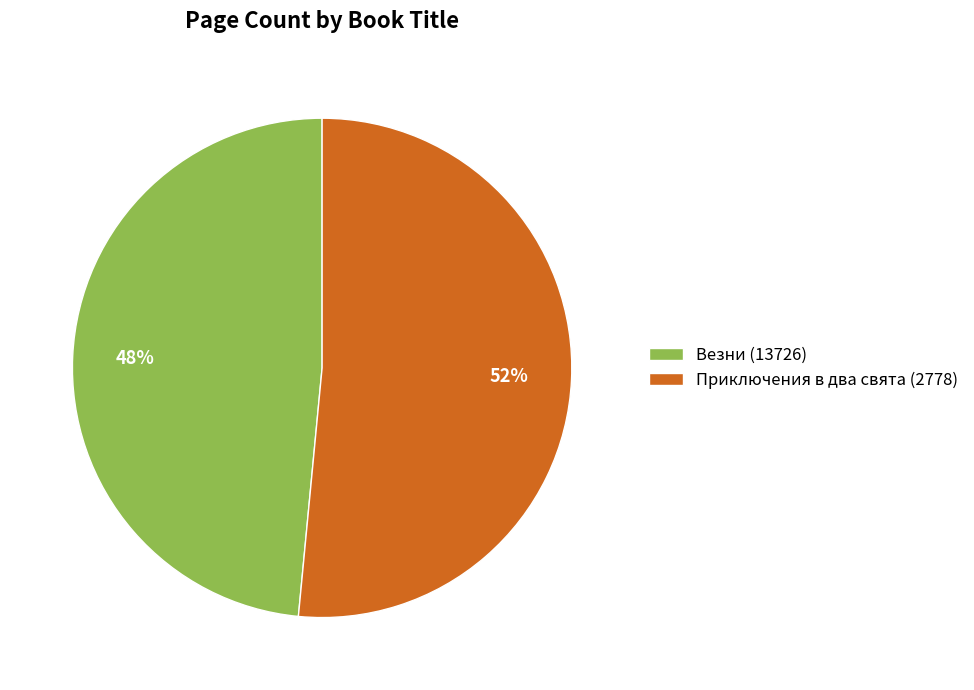

What is the ratio of the value at Везни (13726) to the value at Приключения в два свята (2778)?

0.9